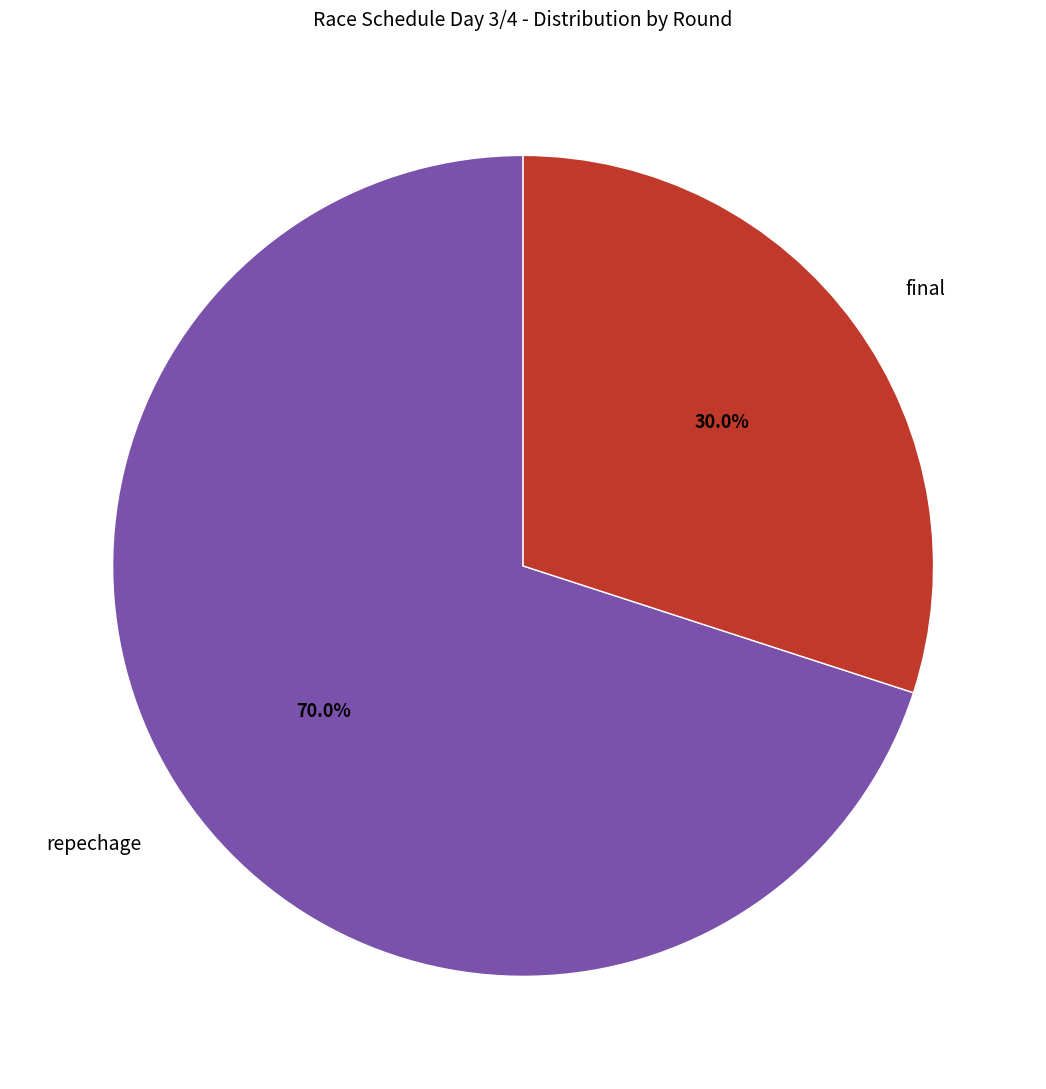

What is the ratio of the value at final to the value at repechage?

0.4